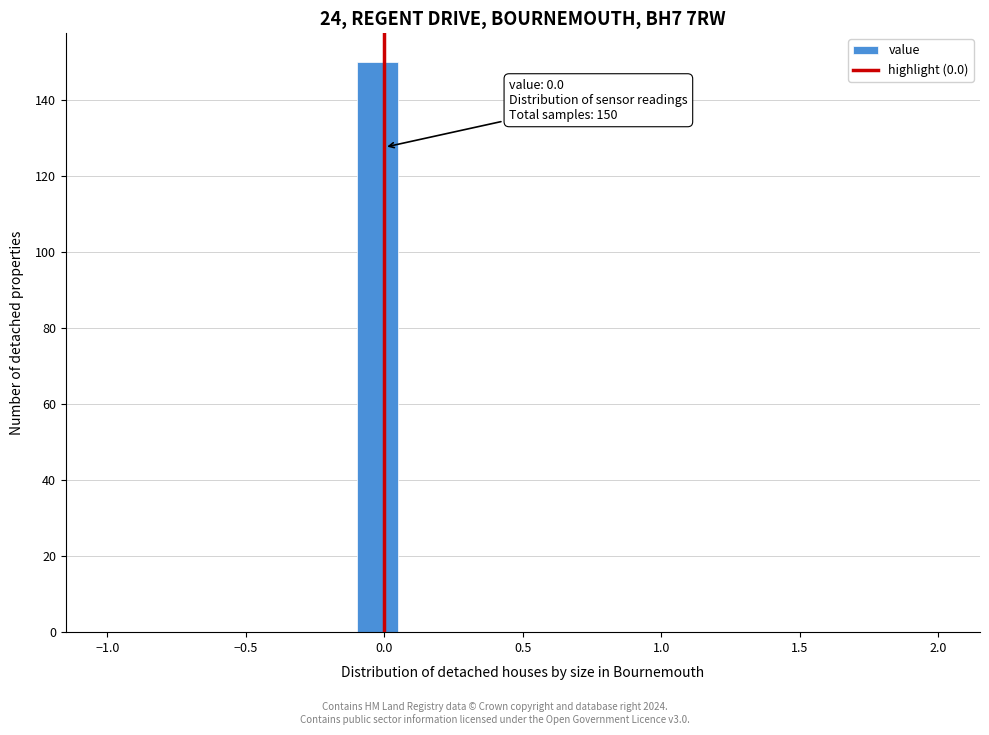

Read against the x-axis, roughly where is the centre of the tallest bar?

0.00